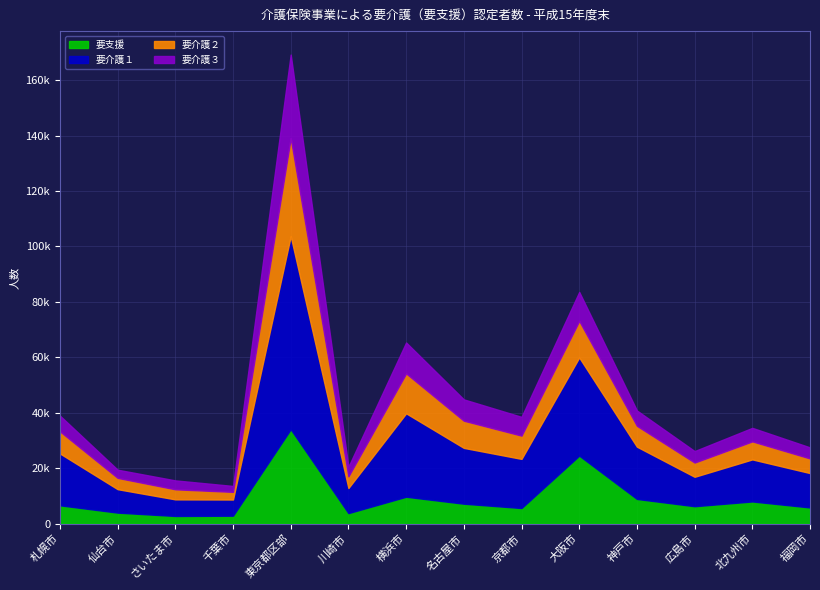

List the series in order of their peak value, lowest first.

要介護３, 要支援, 要介護２, 要介護１